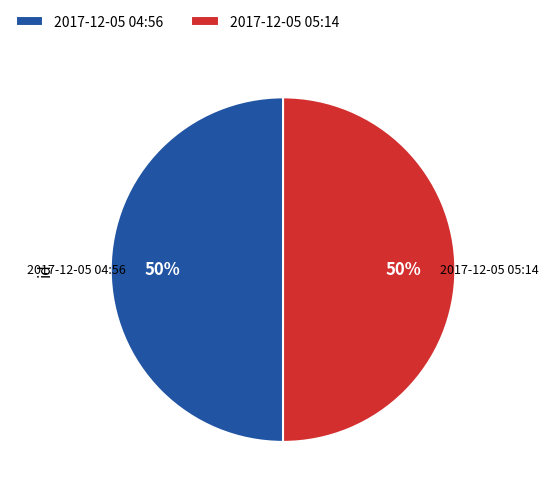

Approximately how many times larger is the value at 2017-12-05 05:14 compared to 2017-12-05 04:56?

1.0